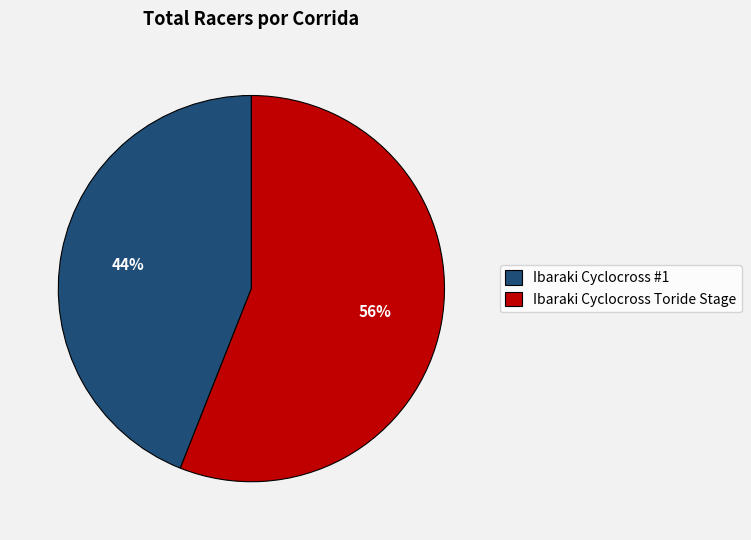

Is the sum of Ibaraki Cyclocross Toride Stage and Ibaraki Cyclocross #1 greater than half?

Yes